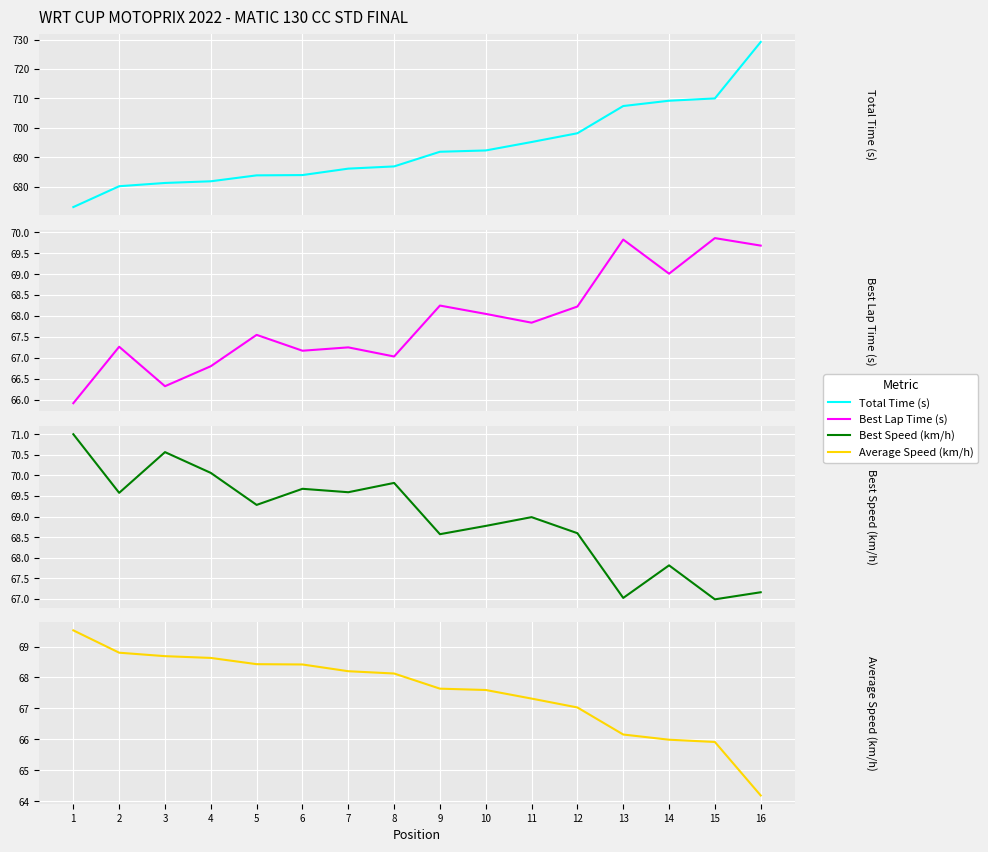

What is the value of the Average Speed (km/h) point at the 12th from the left?

67.0